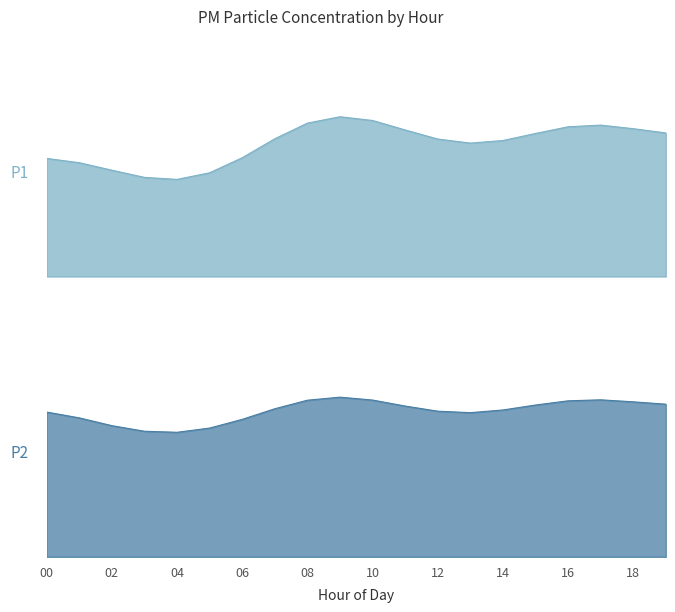

True or false: P2 and P1 intersect in this chart.

False